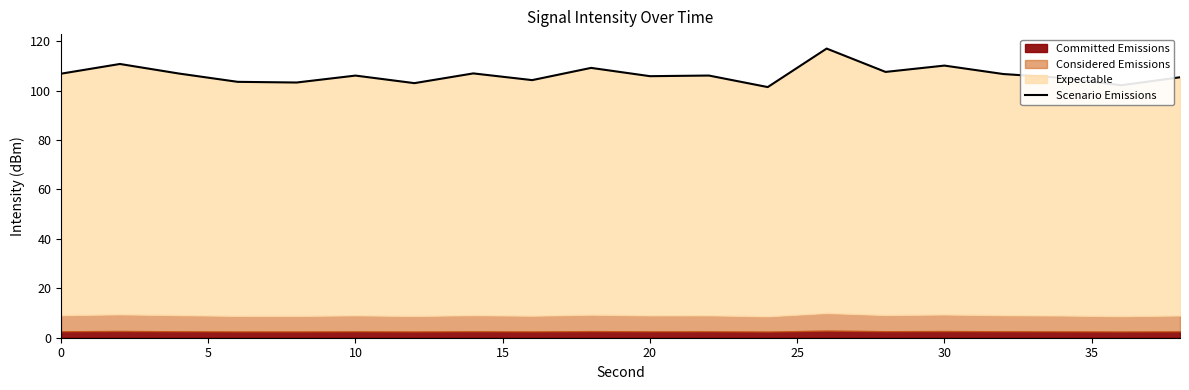

The value at 5 is 181.9. True or false?

False